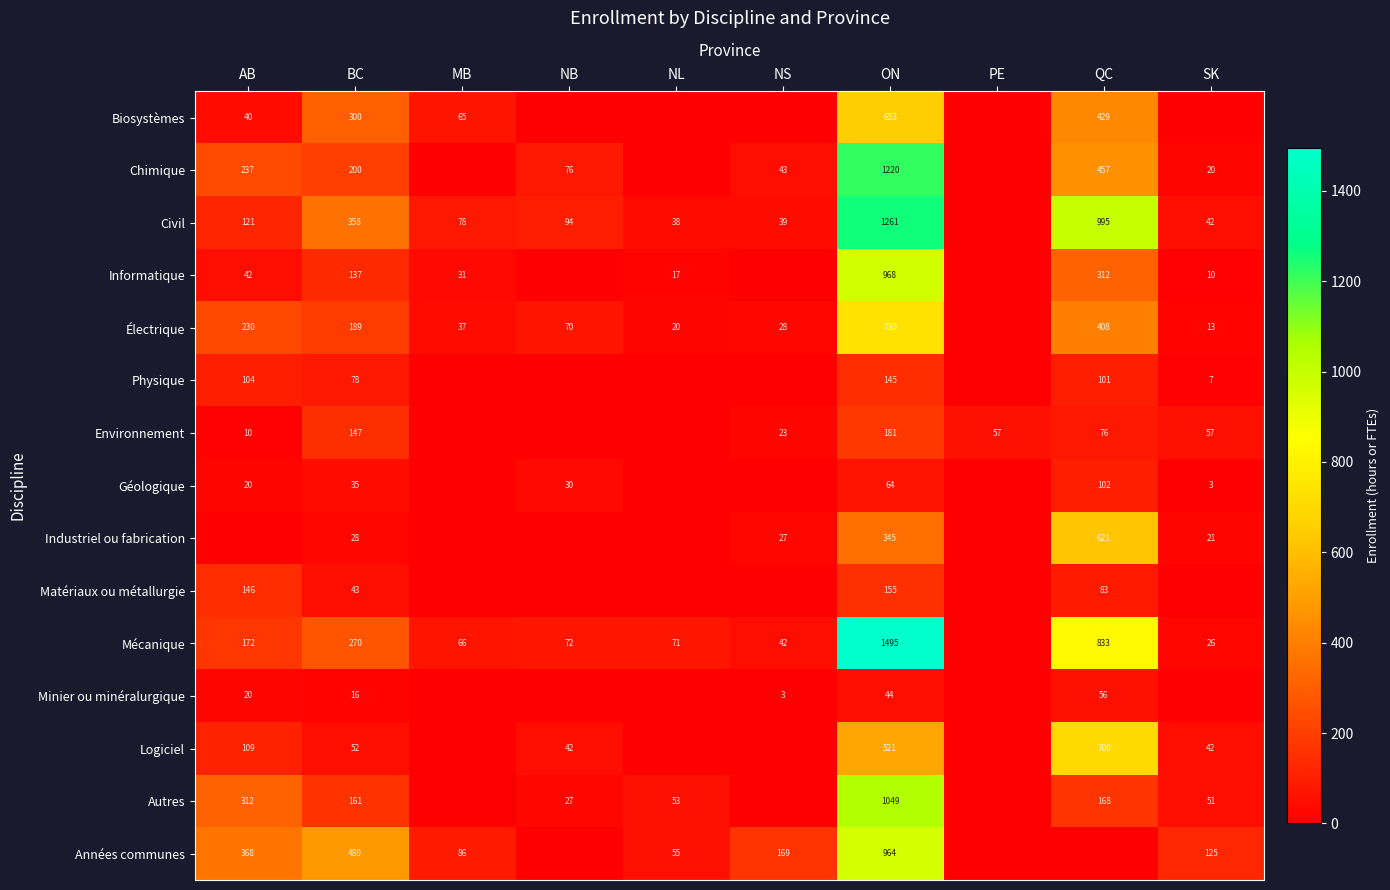

What is the difference between the highest and lowest values at BC?

464